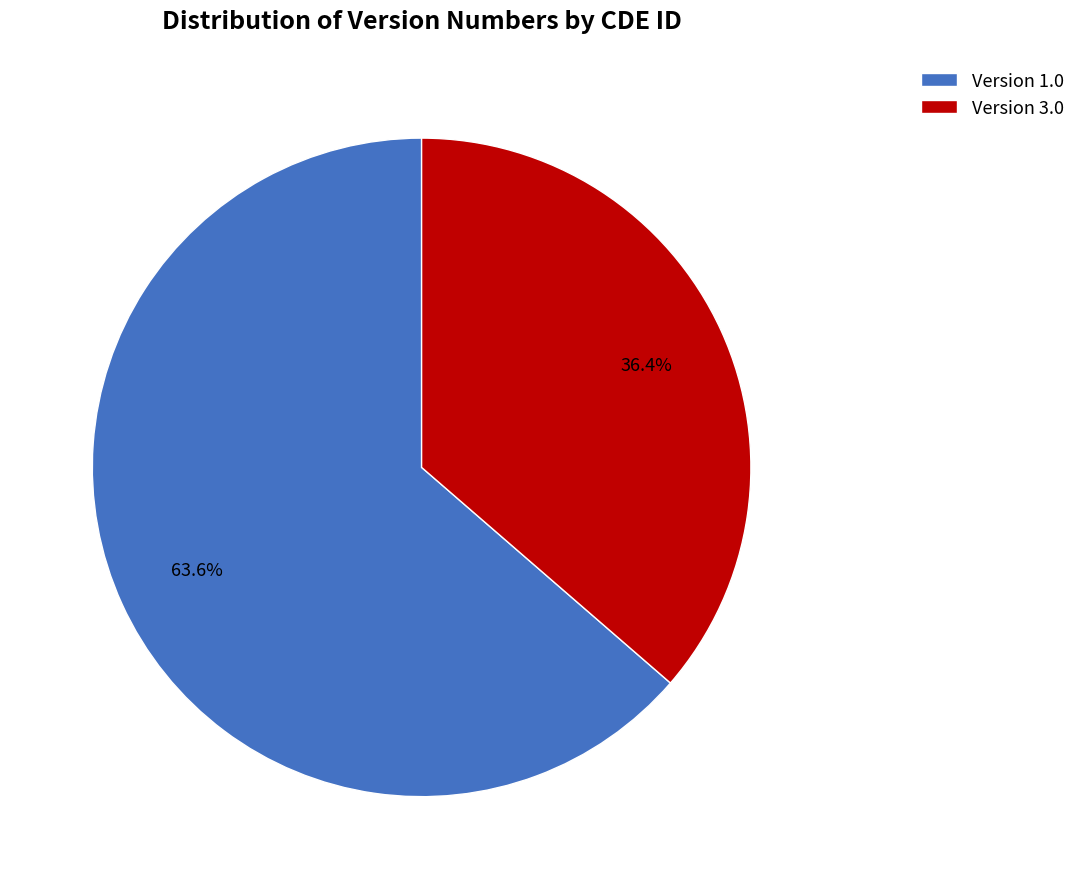

Which category accounts for the majority?

Version 1.0